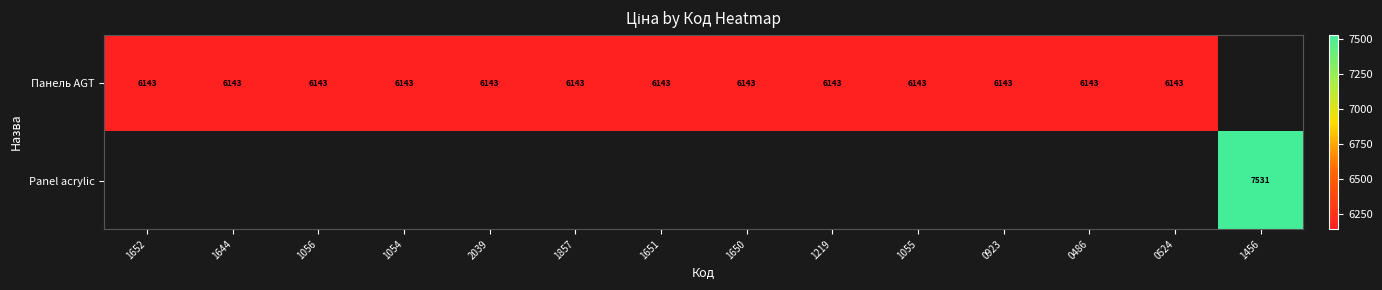

Is the value of Панель AGT at 1056 greater than the value of Panel acrylic at 1055?

No